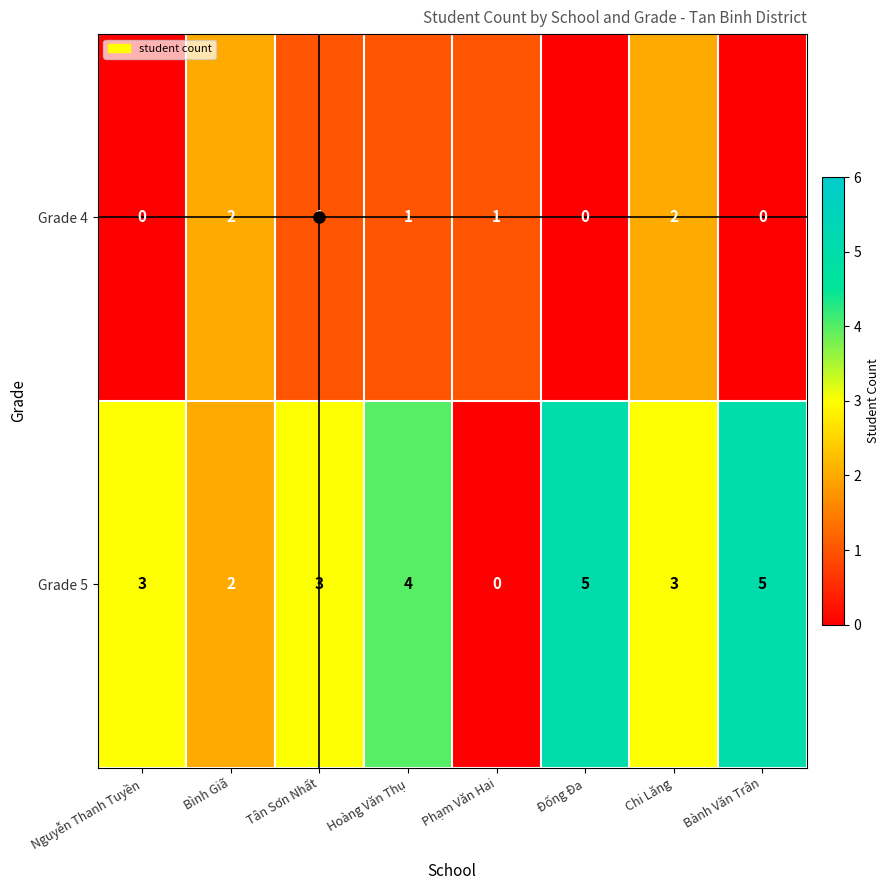

Rank the series by their average value, from highest to lowest.

Grade 5, Grade 4